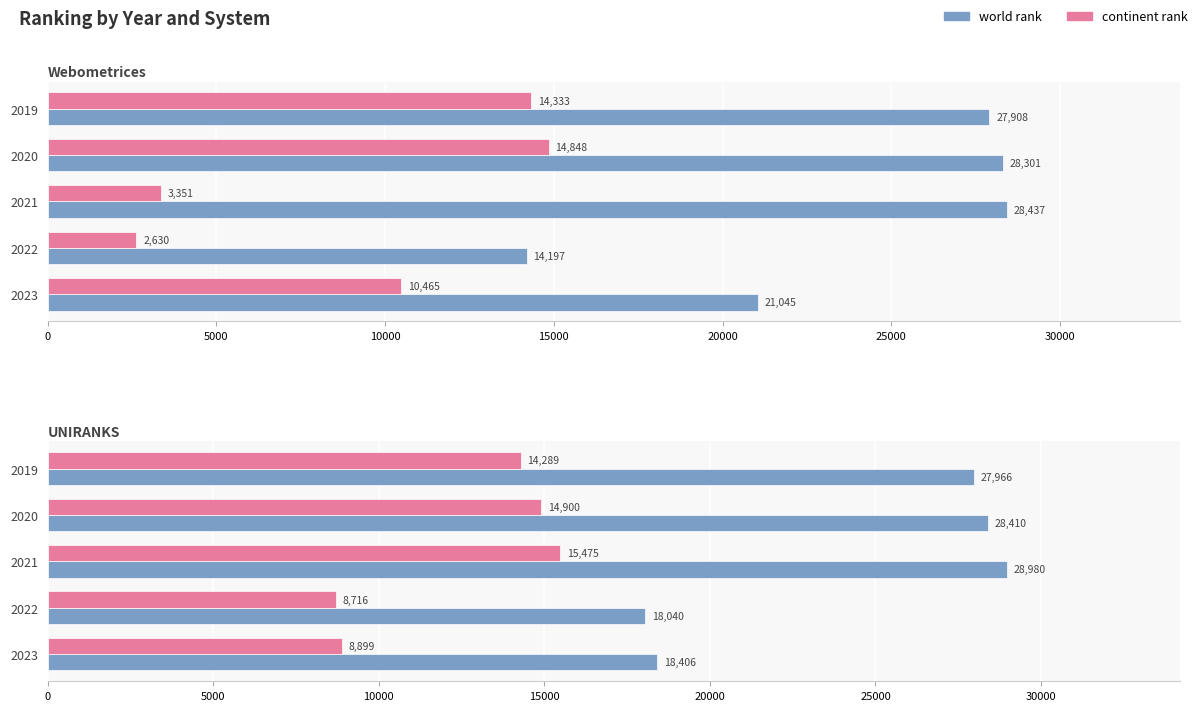

What are all the series names shown in the legend?

world rank, continent rank